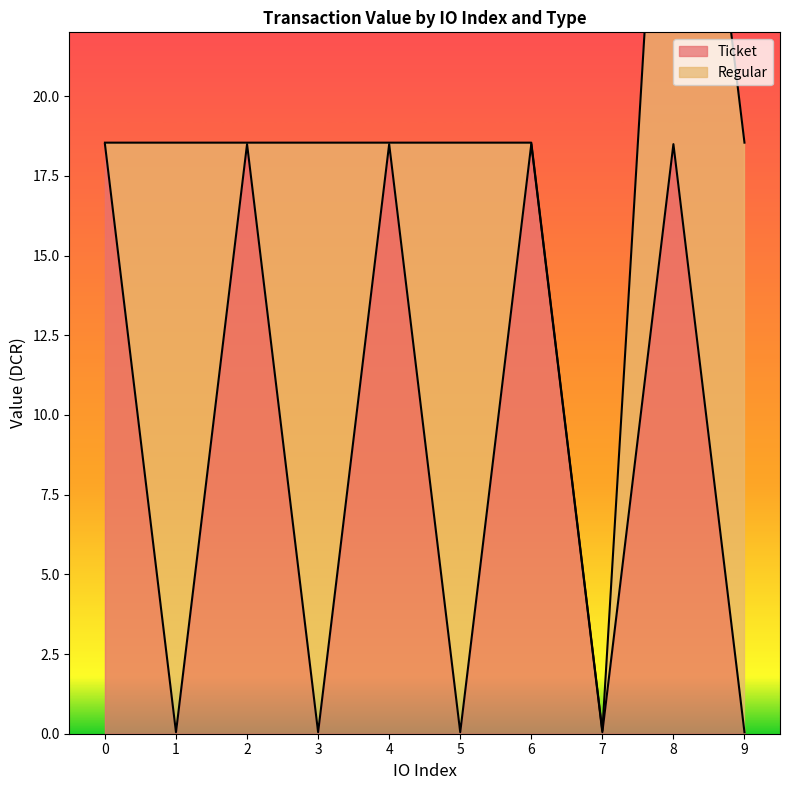

Reading left to right, transcribe all the data shown in this chart.

18.5	0.0	18.5	0.0	18.5	0.0	18.5	0.0	18.5	0.0